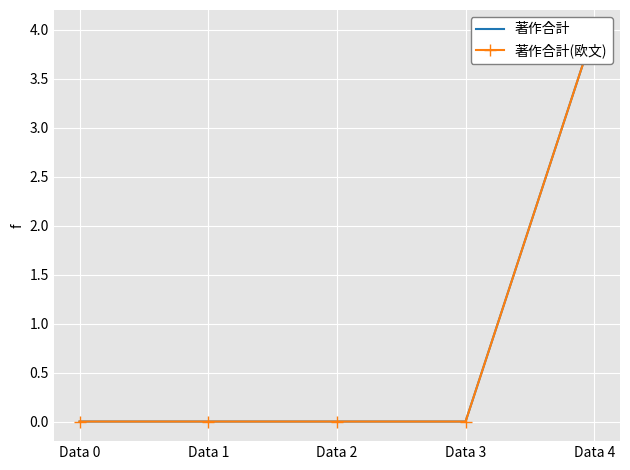

How many values in 著作合計 are above zero?

1